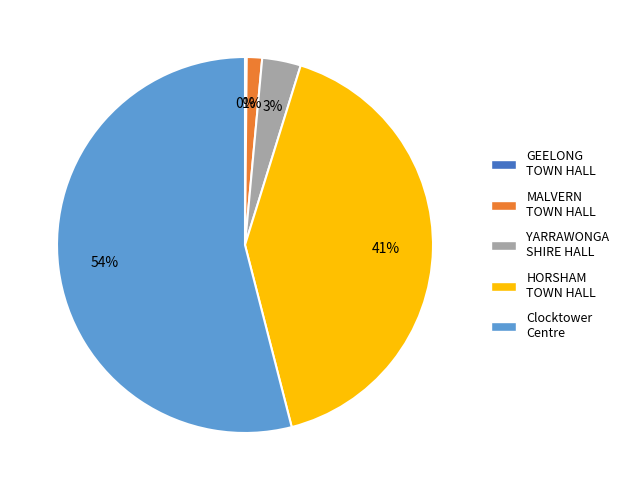

To the nearest percent, what is the average slice percentage?

20%